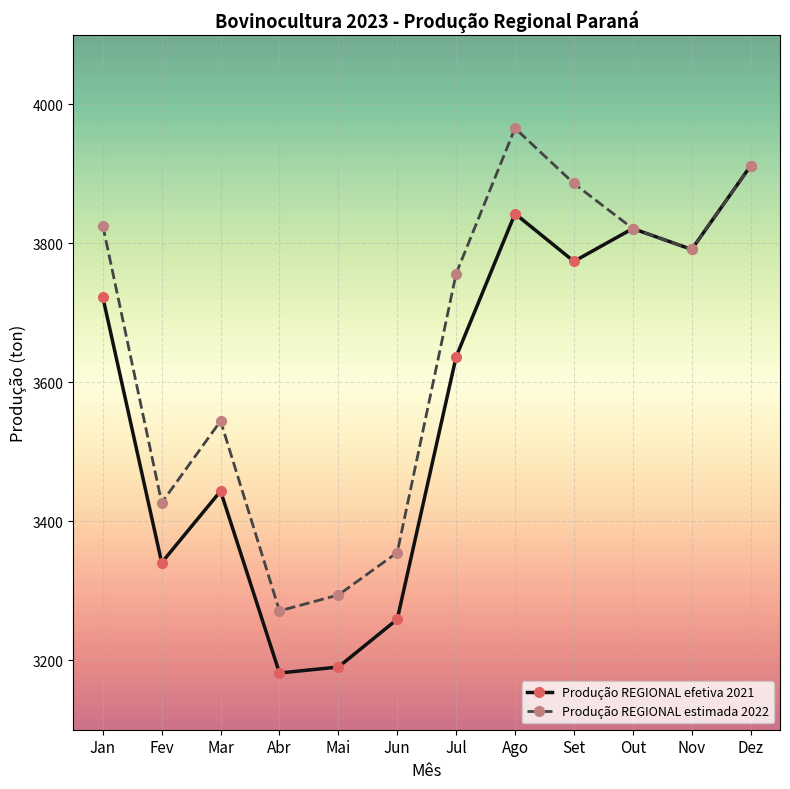

Which series has the largest total across all categories?

Produção REGIONAL estimada 2022